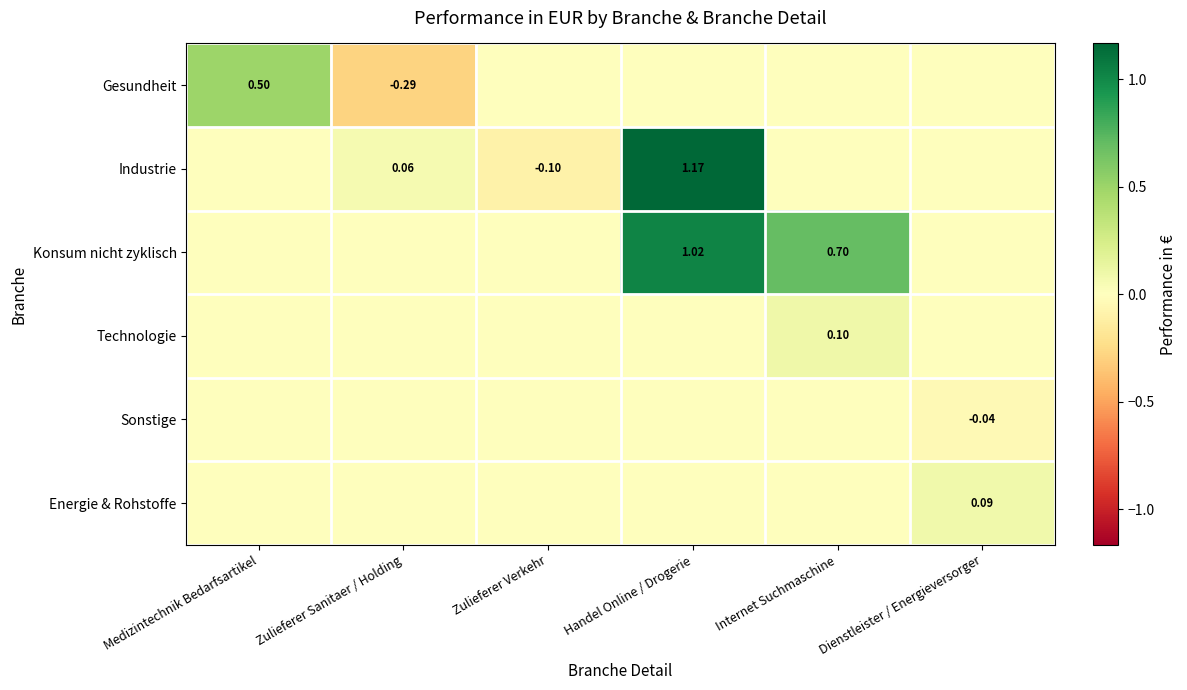

At how many categories does at least one series exceed 0?

5